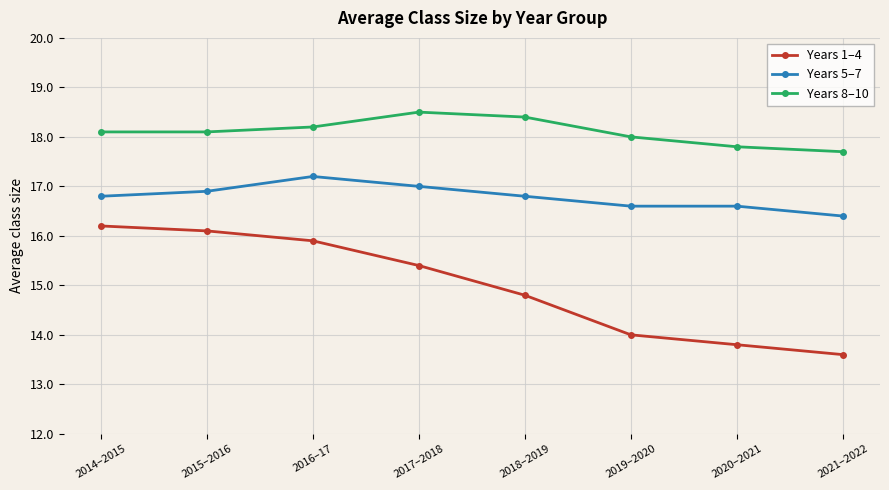

Which category has the lowest value across all series?

2021–2022